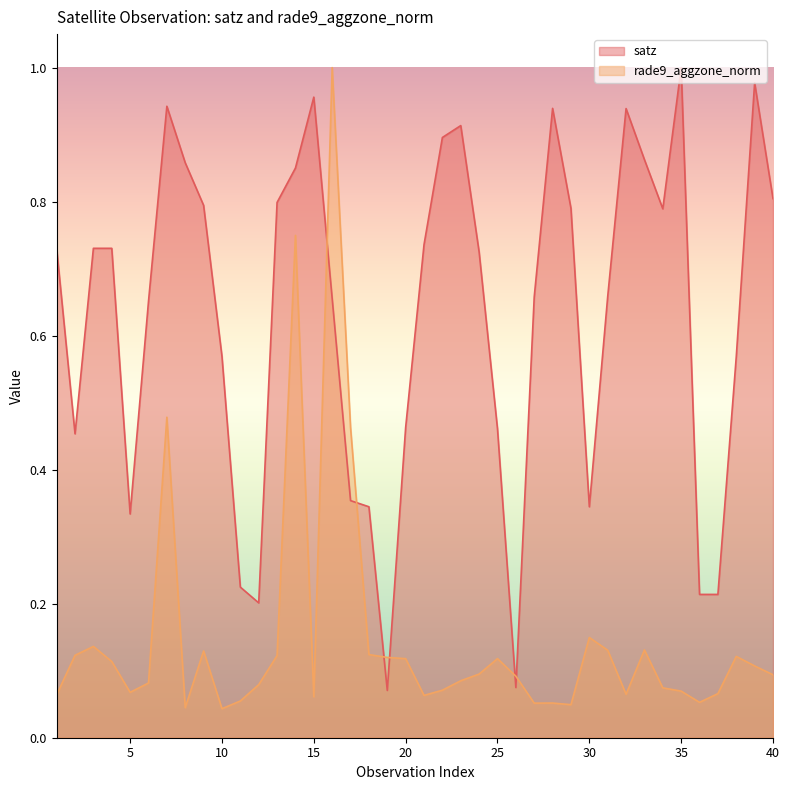

How many lines are shown in the chart?

2